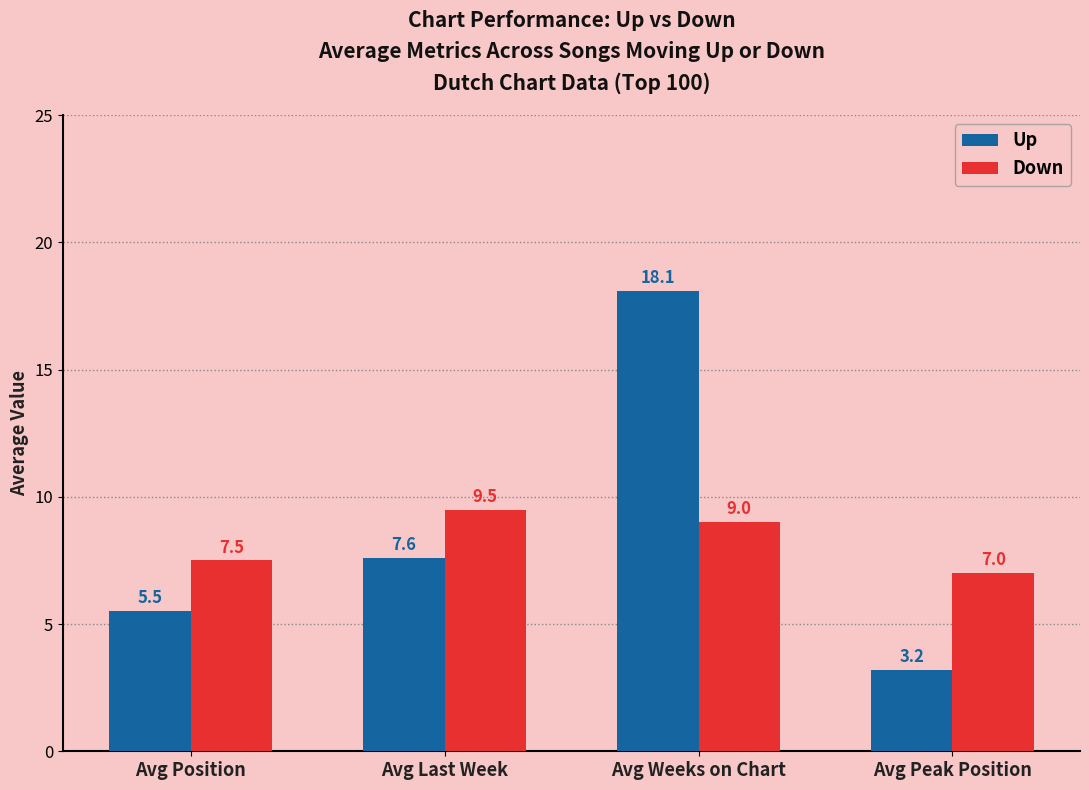

At which label does Up first exceed 7?

Avg Last Week